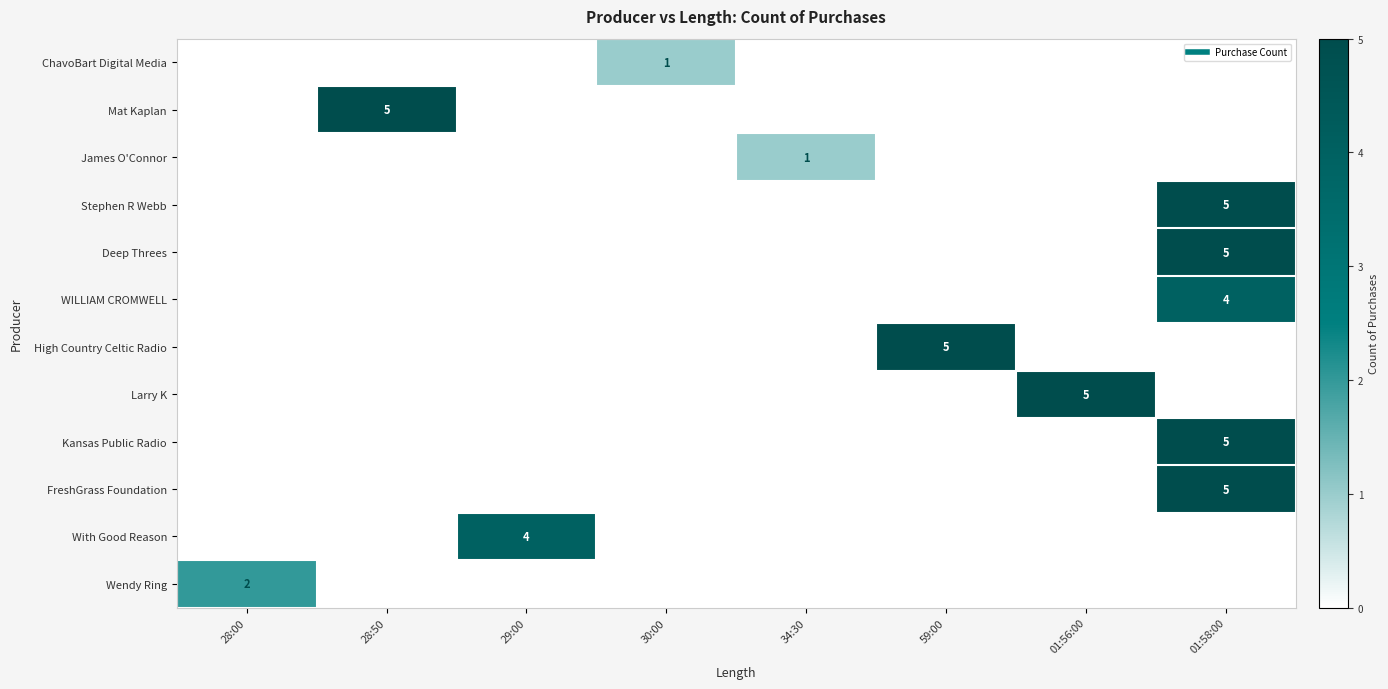

What is the difference between the maximum and minimum values in the High Country Celtic Radio series?

5